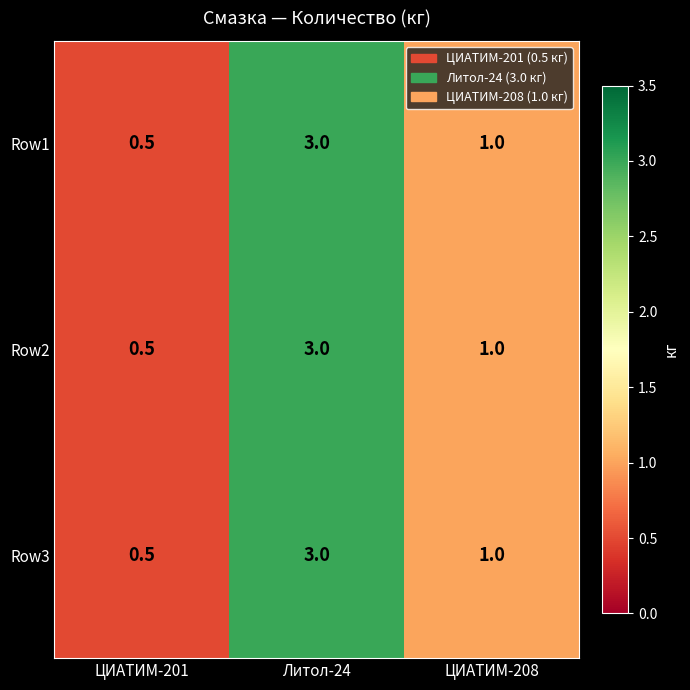

Reading right to left, extract all data points from this chart.

Row1: 1.0	3.0	0.5
Row2: 1.0	3.0	0.5
Row3: 1.0	3.0	0.5